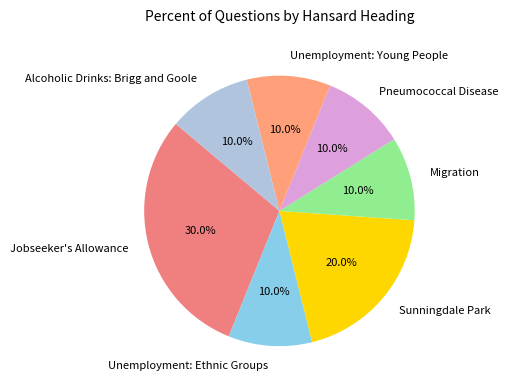

How many slices are in this pie chart?

7